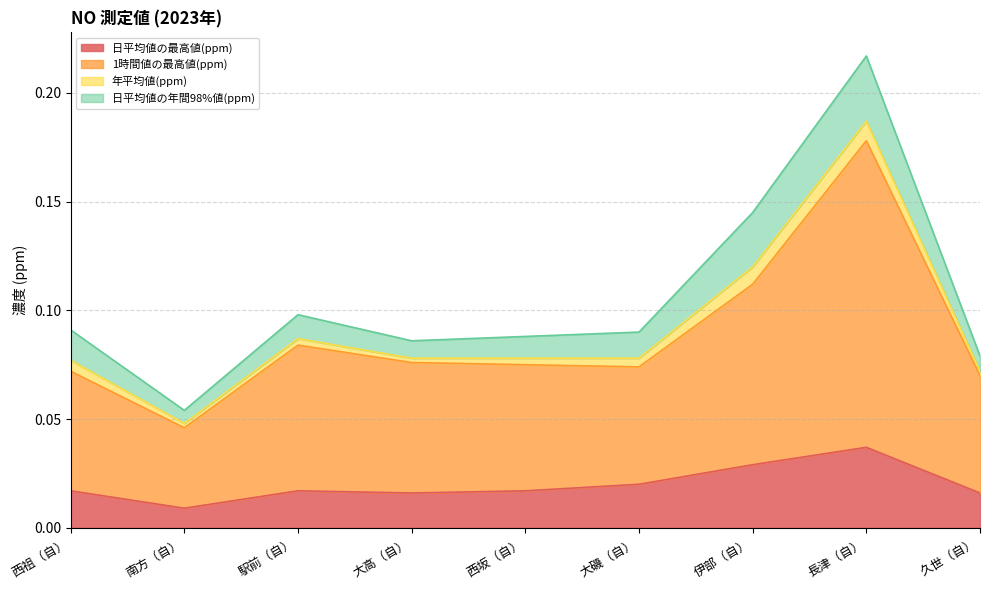

What is the label of the 2nd point from the right?

長津（自）